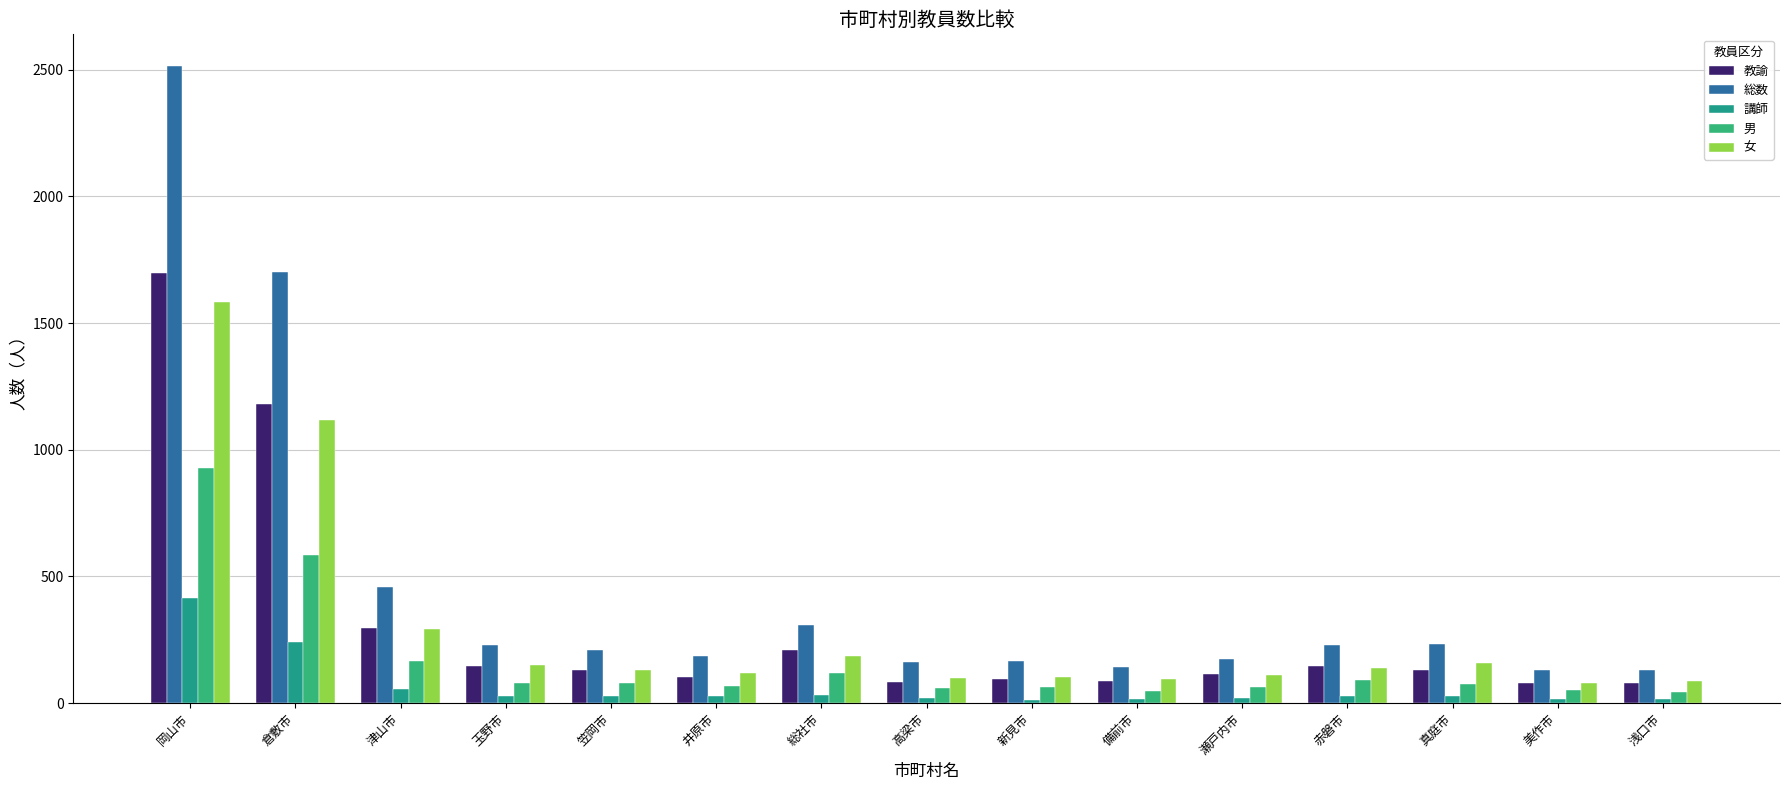

Rank the categories by 教諭 value from highest to lowest.

岡山市, 倉敷市, 津山市, 総社市, 赤磐市, 玉野市, 真庭市, 笠岡市, 瀬戸内市, 井原市, 新見市, 備前市, 高梁市, 美作市, 浅口市